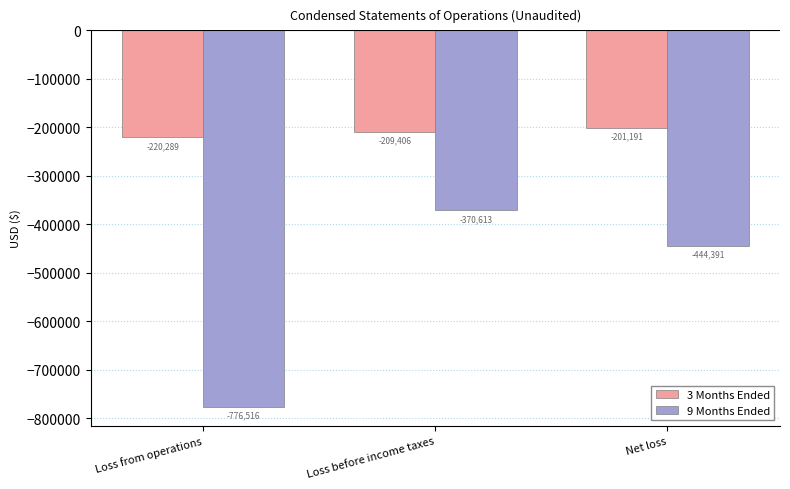

What is the difference between the 3 Months Ended values at Net loss and Loss before income taxes?

8215